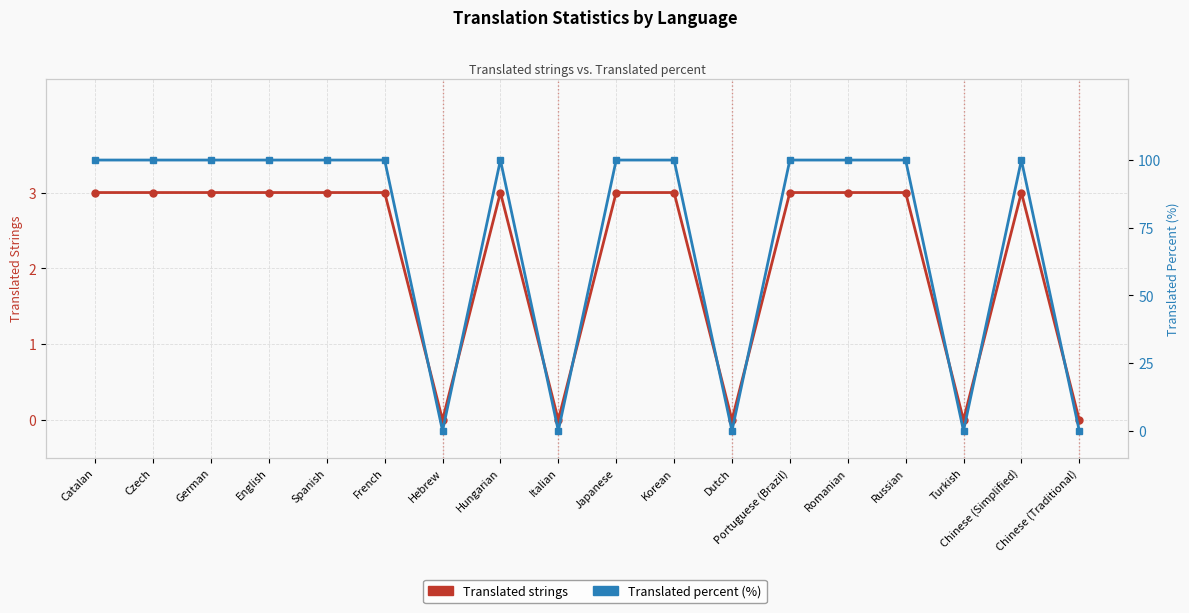

The value of Translated strings at Romanian is 3. True or false?

True